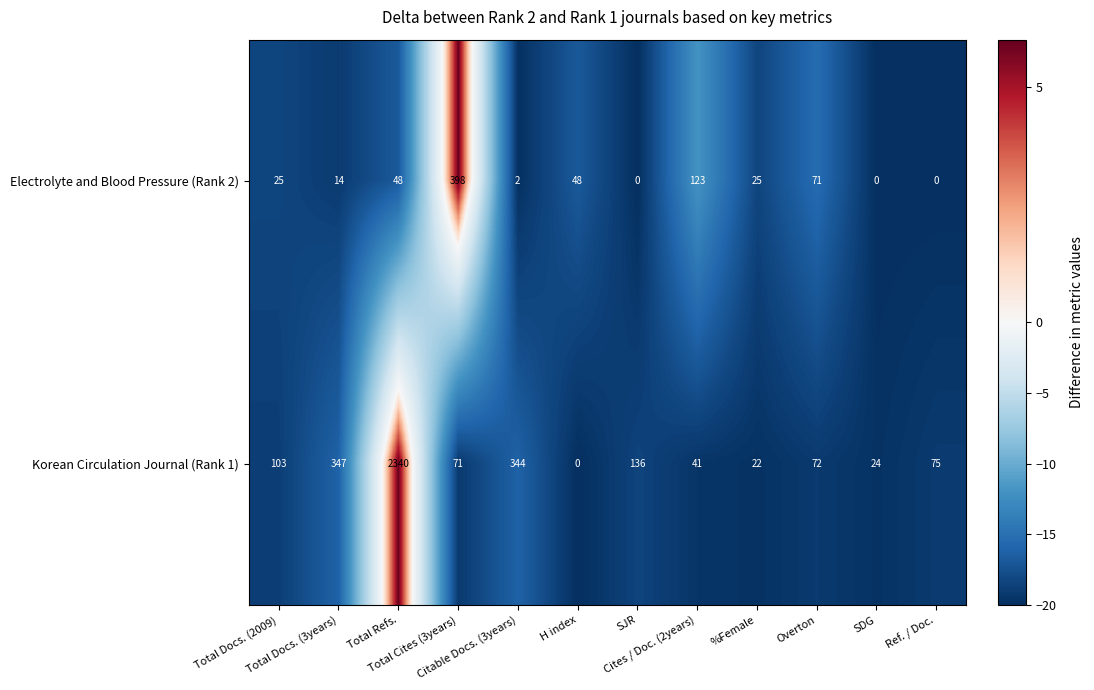

What is the difference between the maximum and minimum values in the Electrolyte and Blood Pressure (Rank 2) series?

398